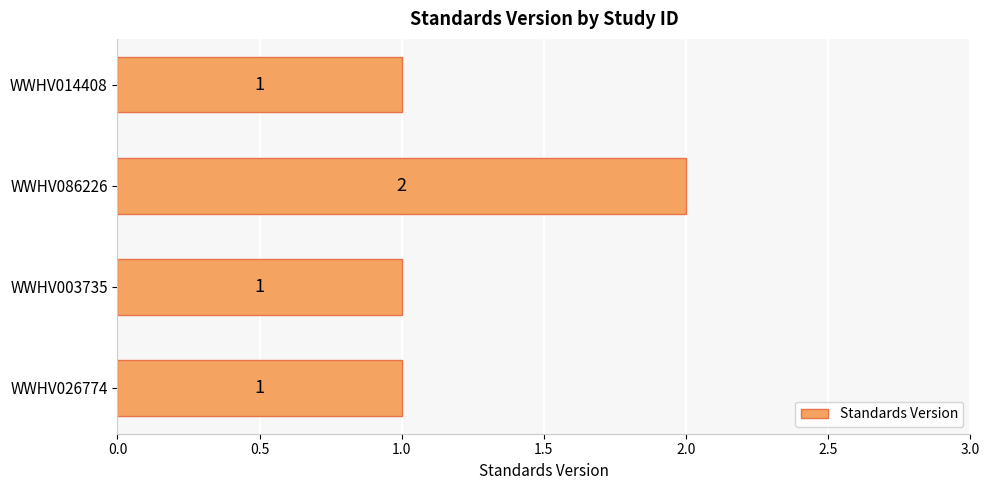

Reading top to bottom, transcribe all the data shown in this chart.

WWHV014408=1	WWHV086226=2	WWHV003735=1	WWHV026774=1